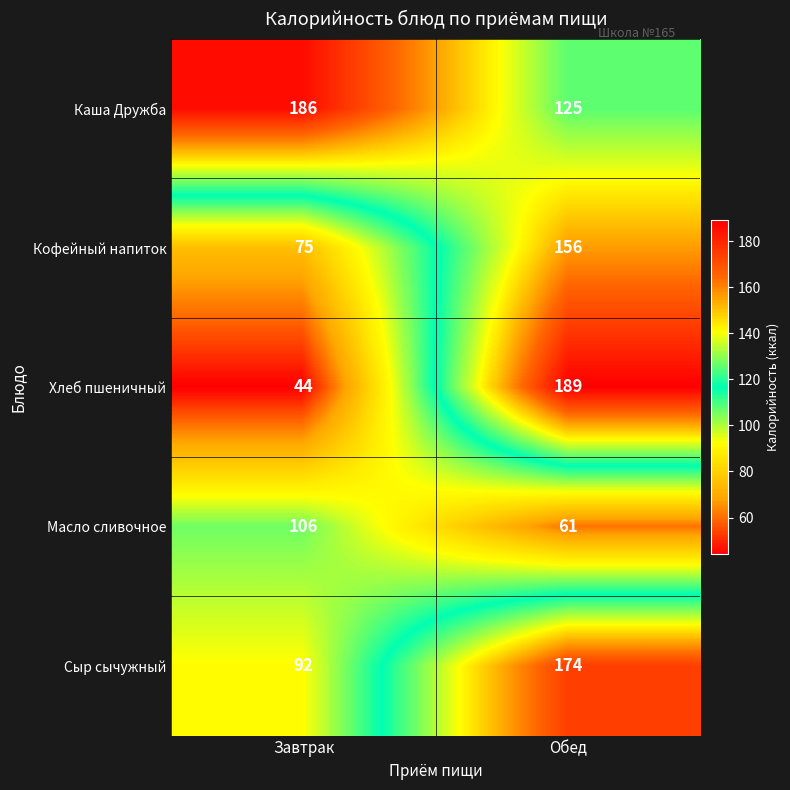

List the labels in order of Хлеб пшеничный value, smallest first.

Завтрак, Обед